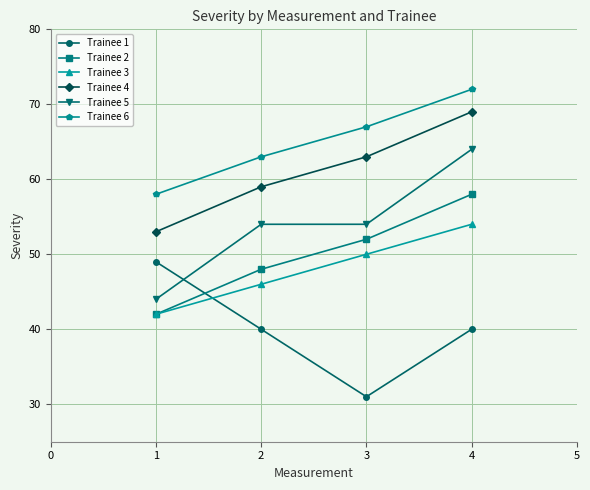

Does the chart display data point markers on the line(s)?

Yes